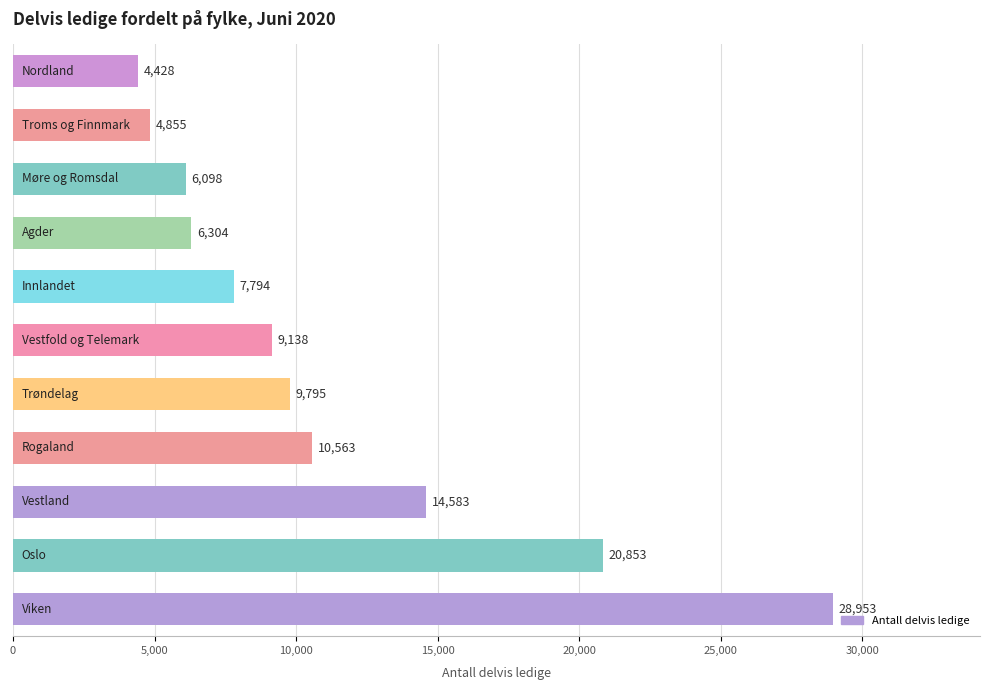

What is the maximum value shown in the chart?

28953